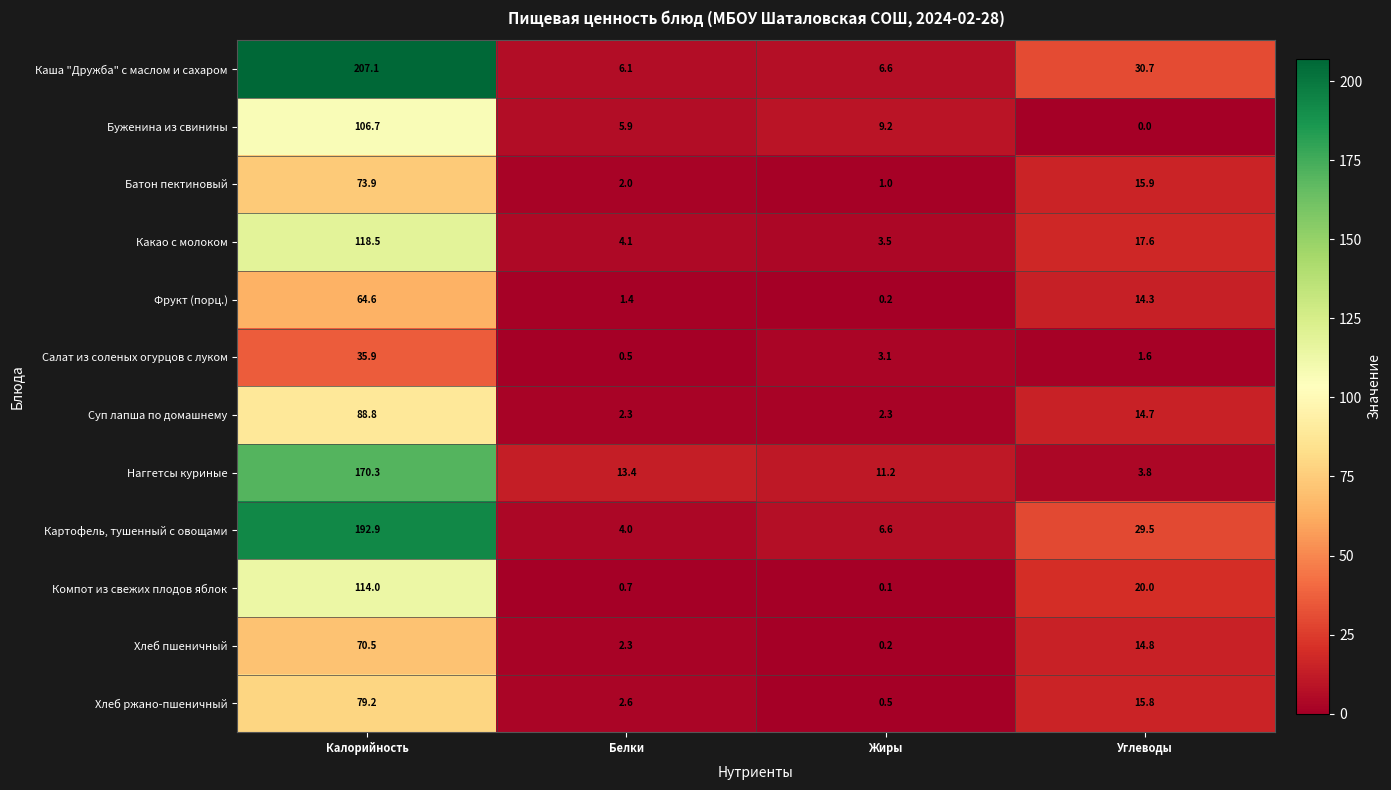

Count the number of data series in this chart.

12